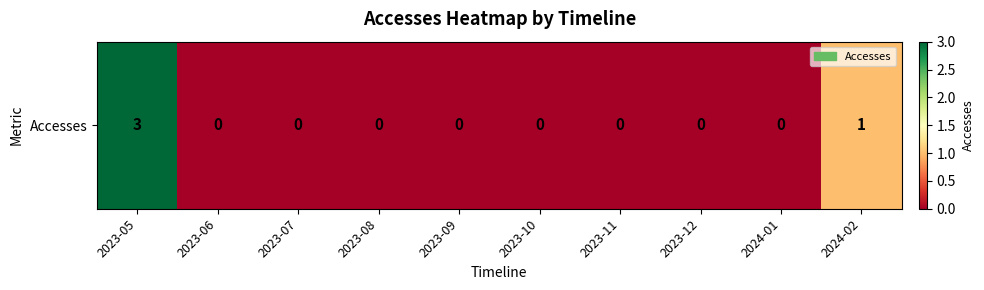

True or false: the data shows 0 at 2023-10.

True